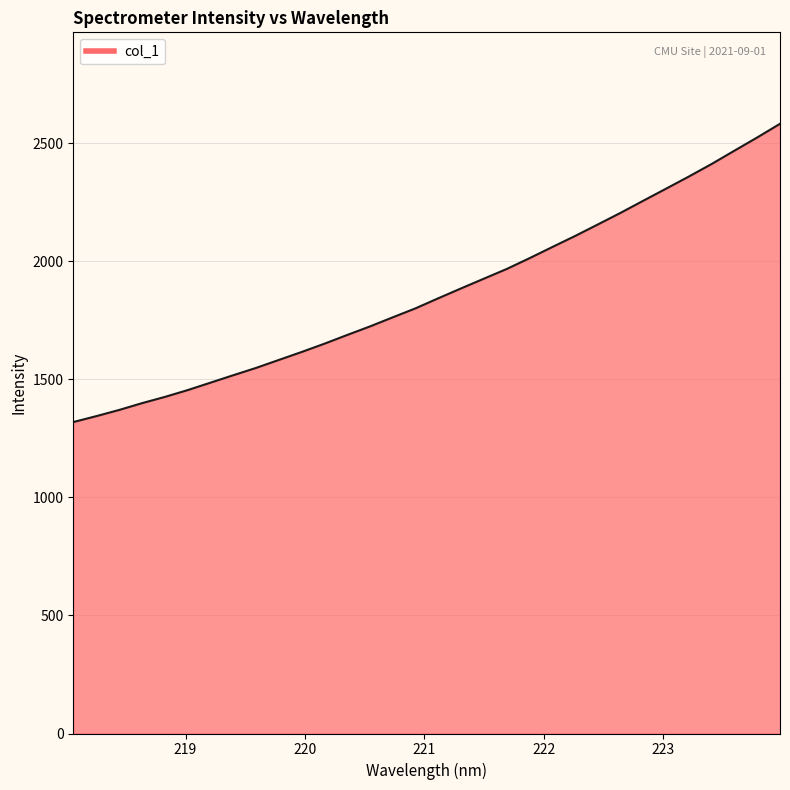

What is the sum of all values?

59762.9